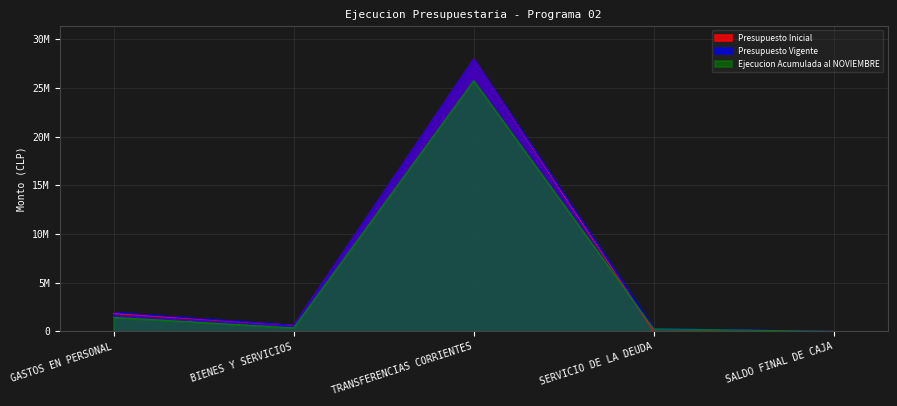

How many data points in Presupuesto Vigente are less than 623047?

2